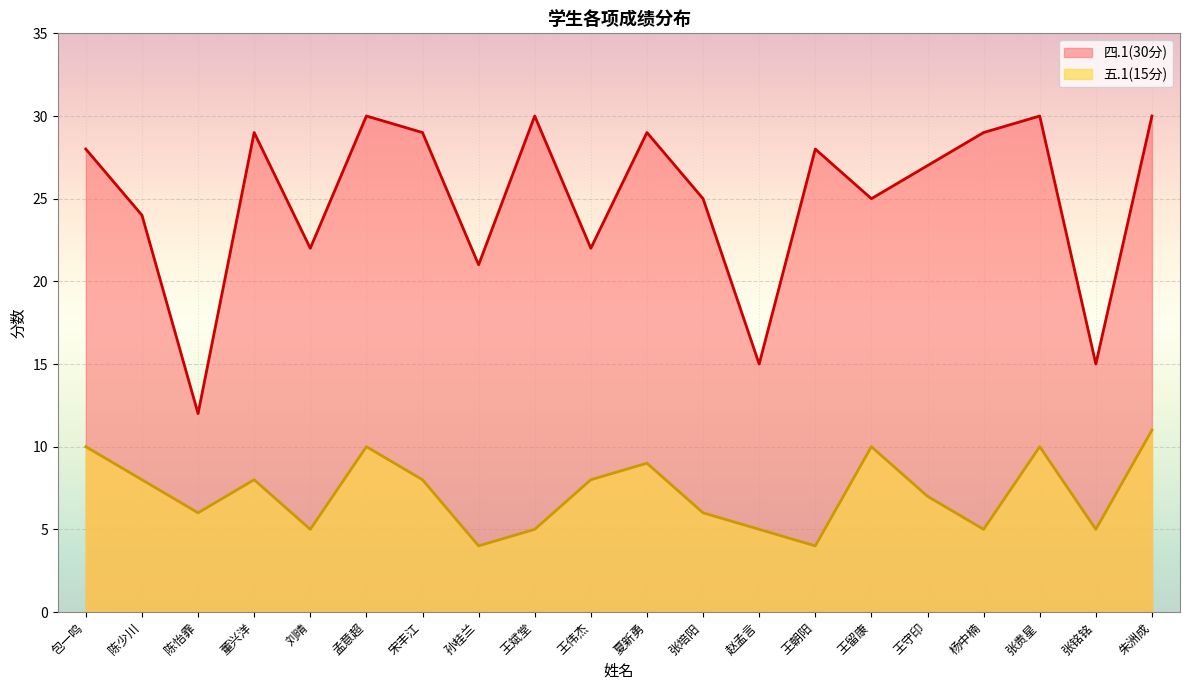

At which label does 五.1(15分) reach its peak?

朱洲成